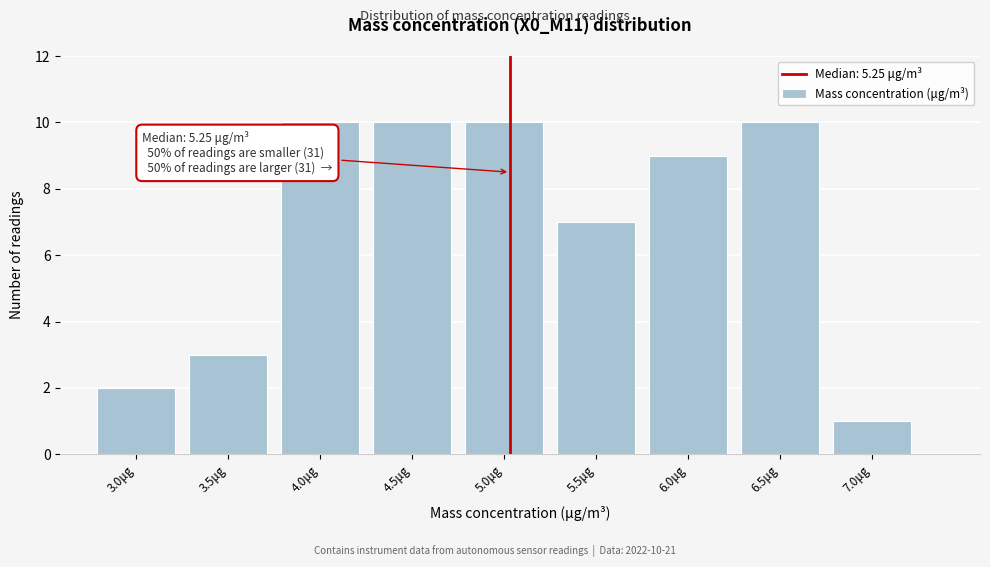

Reading left to right, extract all data points from this chart.

2	3	10	10	10	7	9	10	1